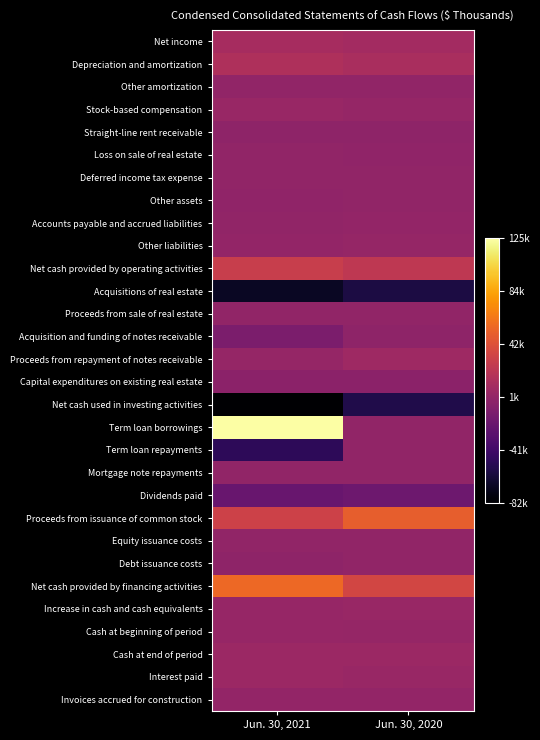

Between Jun. 30, 2020 and Jun. 30, 2021, which is larger?

Jun. 30, 2021